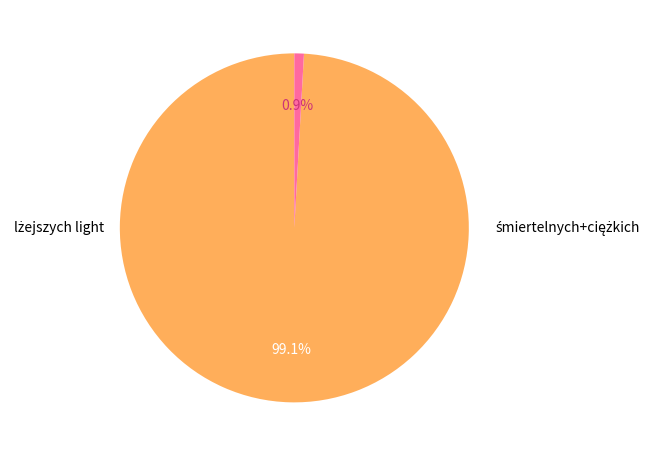

Does any single category account for the majority?

Yes